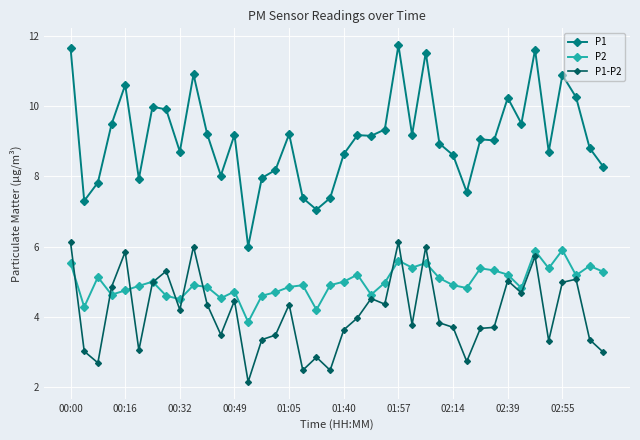

Which series has the largest total across all categories?

P1